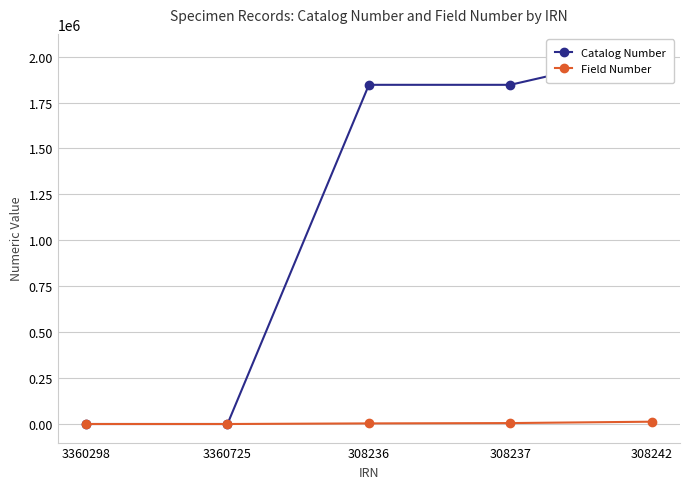

Where is Field Number nearest to the value 6291?

308237